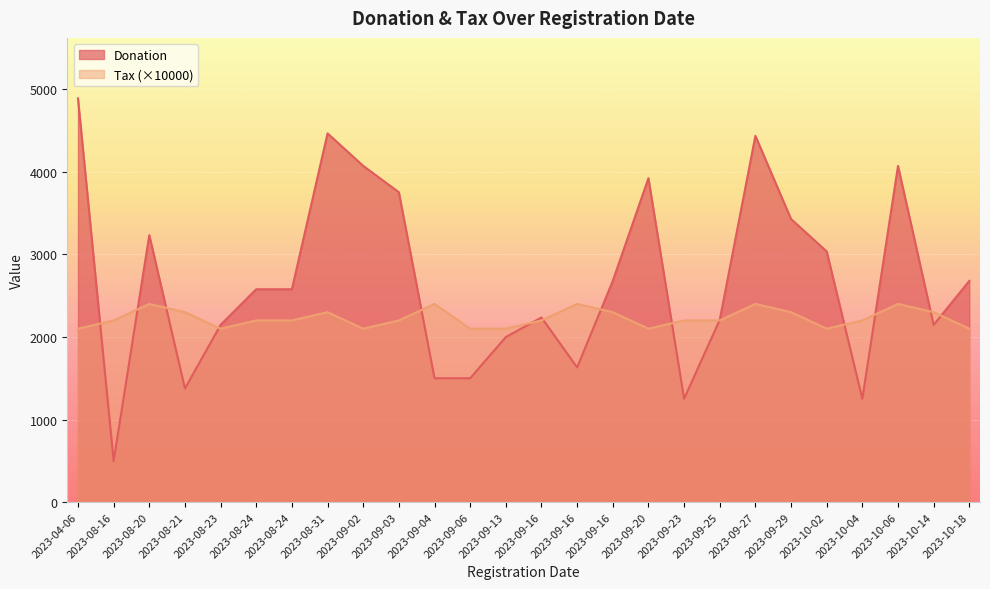

Which has a higher value, 2023-08-21 or 2023-09-02?

2023-09-02